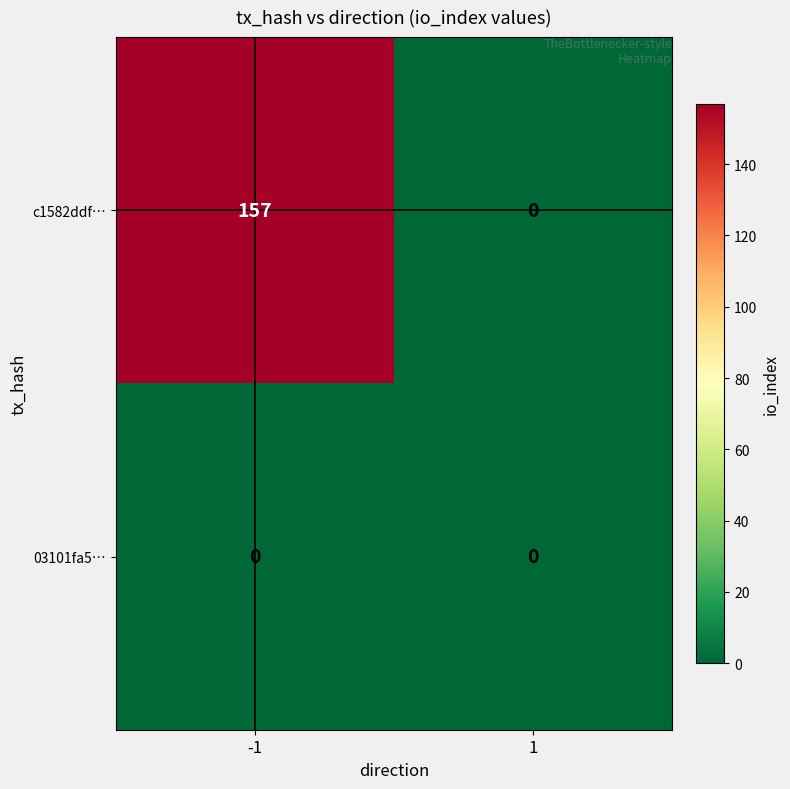

Is it true that c1582ddf… equals 80 at -1?

False